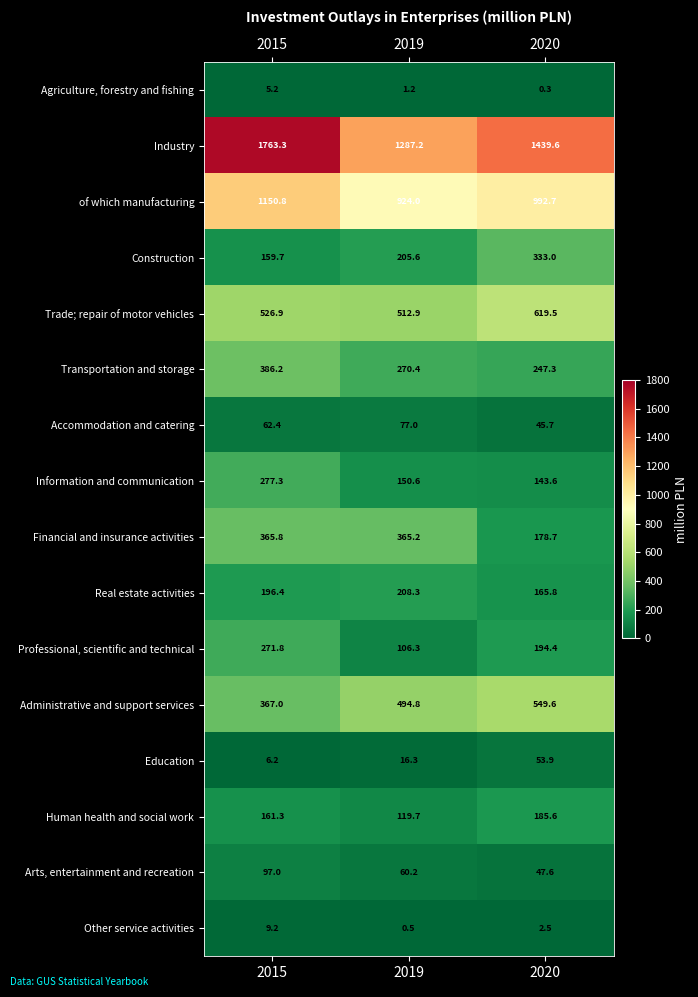

At 2015, list the series in order from largest to smallest.

Industry, of which manufacturing, Trade; repair of motor vehicles, Transportation and storage, Administrative and support services, Financial and insurance activities, Information and communication, Professional, scientific and technical, Real estate activities, Human health and social work, Construction, Arts, entertainment and recreation, Accommodation and catering, Other service activities, Education, Agriculture, forestry and fishing